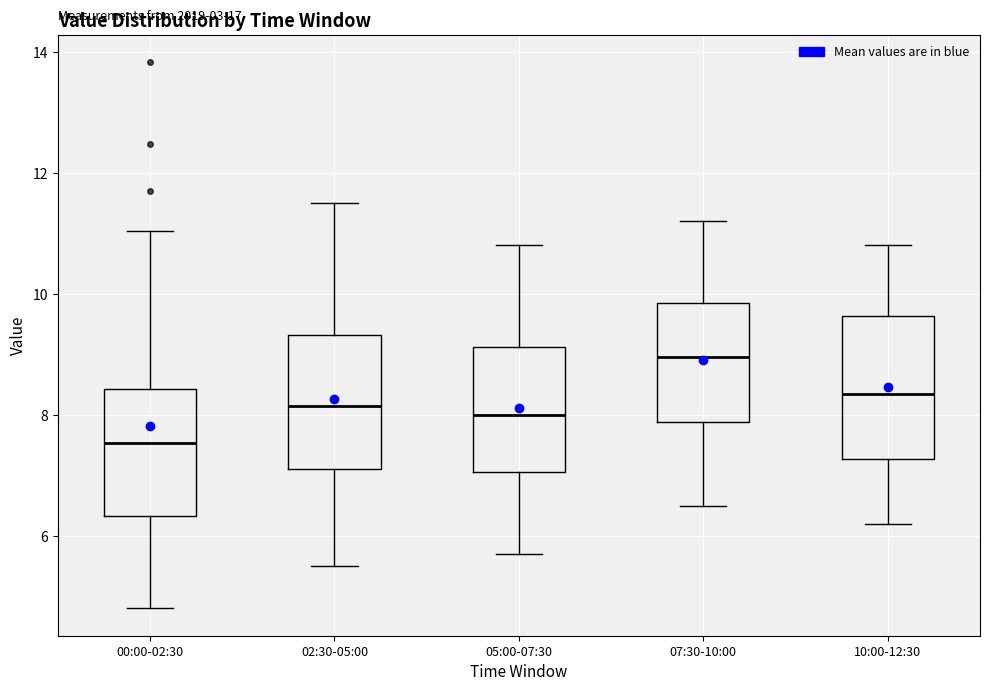

Where is the lower edge of the box for 10:00-12:30 on the y-axis? The values are not printed on the chart, so give them approximately, as read against the axis.

7.2